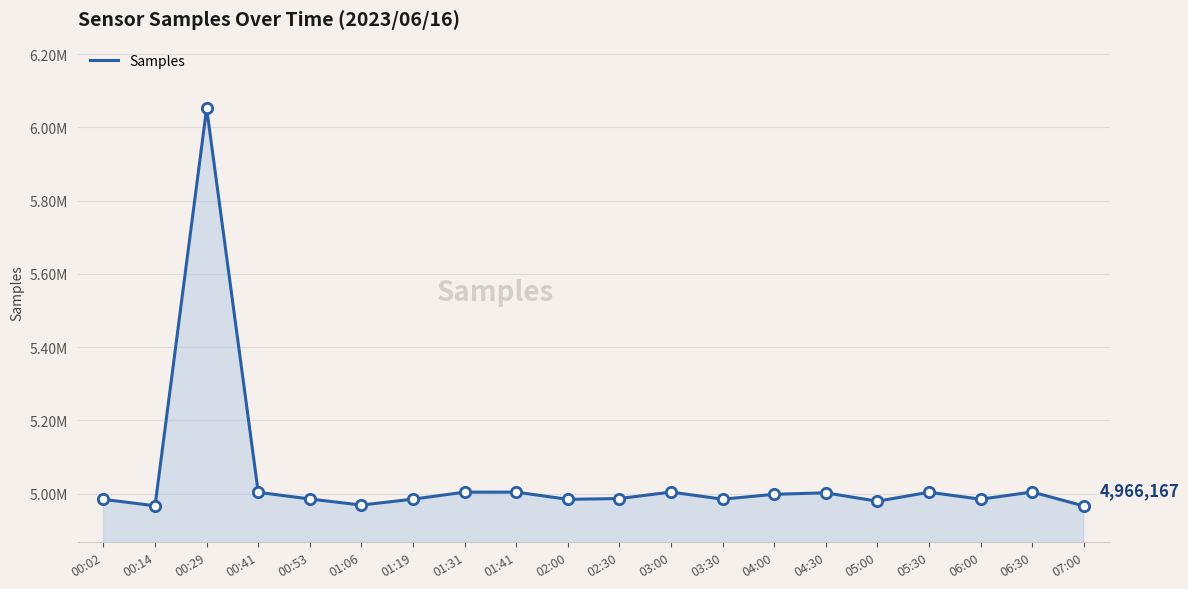

Which has a higher value, 00:41 or 00:29?

00:29